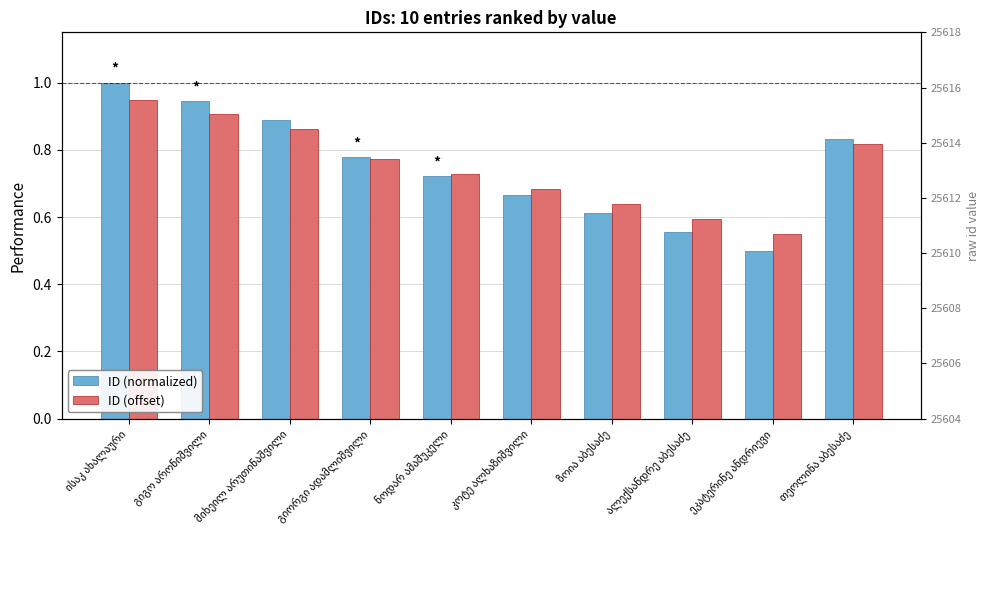

Rank the series at გიგო არონიშვილი from lowest to highest value.

ID (offset), ID (normalized), raw id